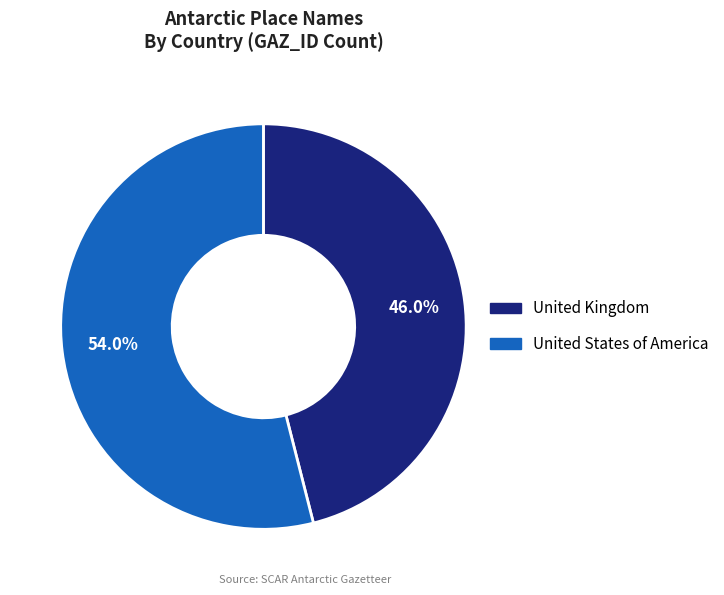

Which category has the smallest portion of the pie?

United Kingdom